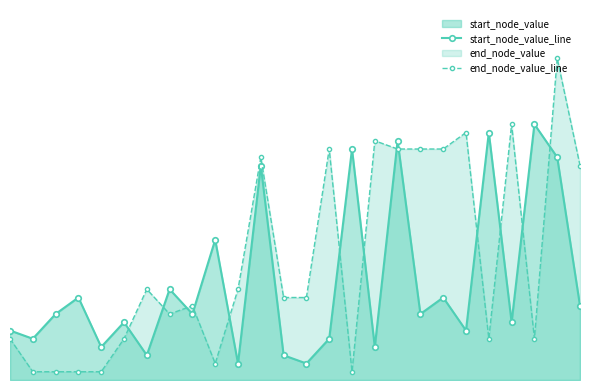

Which series changed the most between 1 and 9?

start_node_value_line